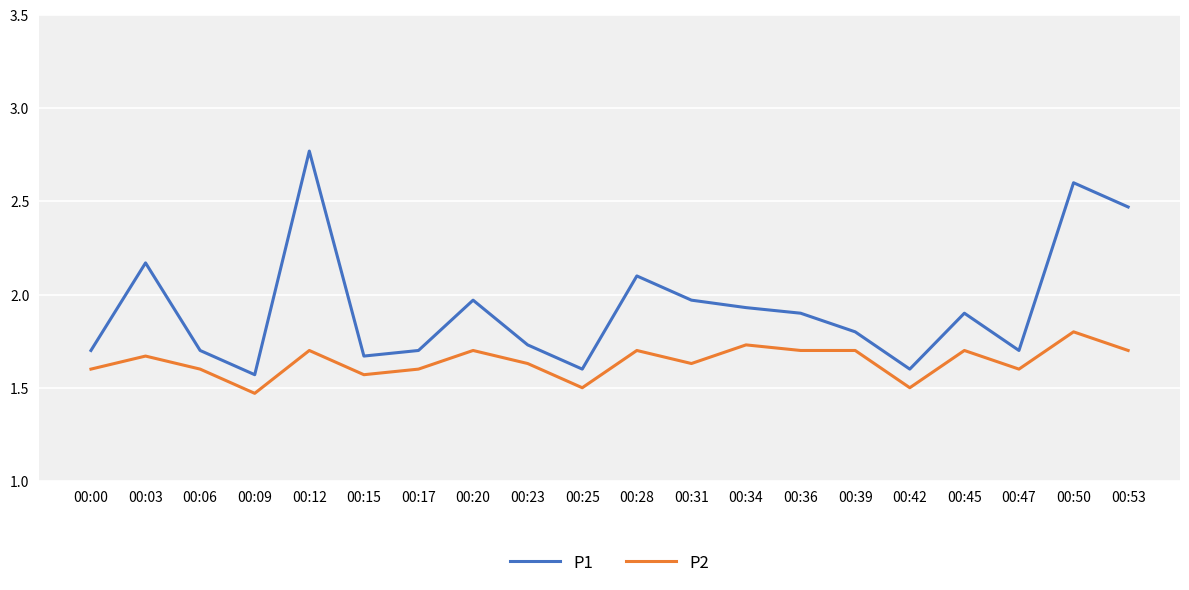

What is the total value across all series at 00:09?

3.0